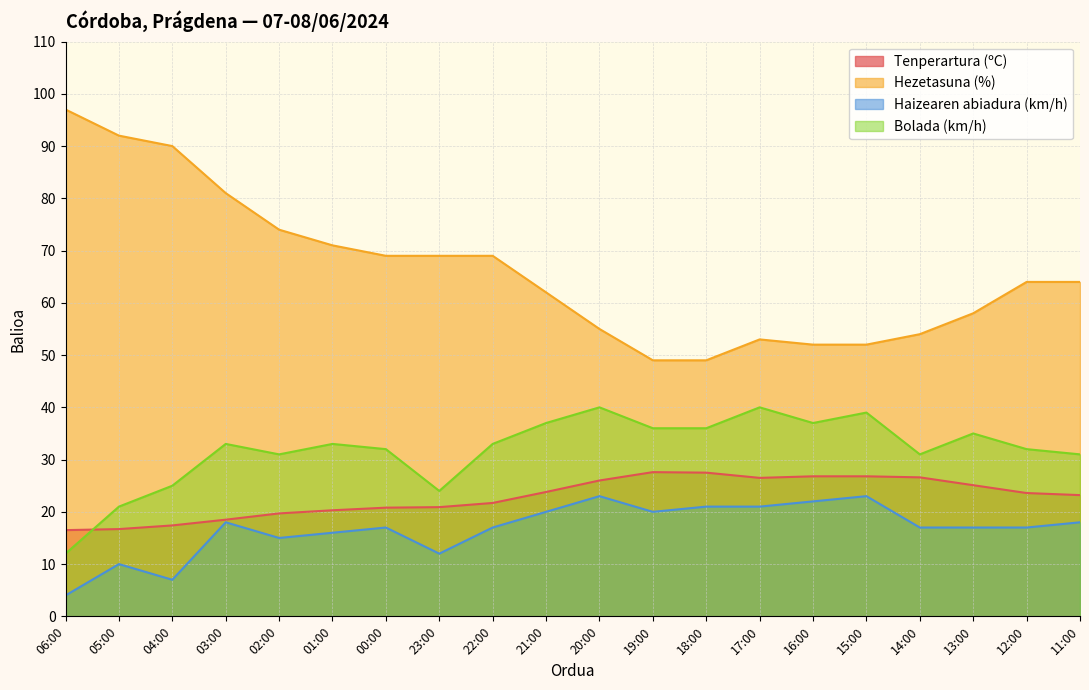

How many interior local valleys does the Haizearen abiadura (km/h) series have?

4